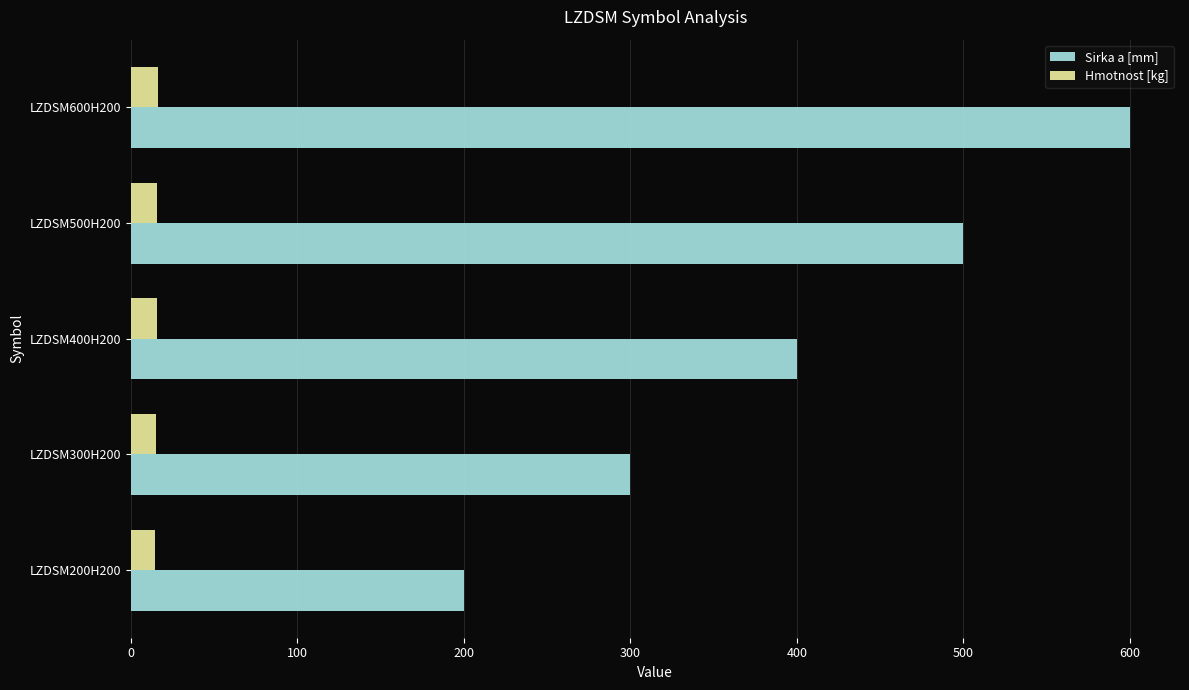

What is the difference between the highest and lowest values at LZDSM500H200?

484.0